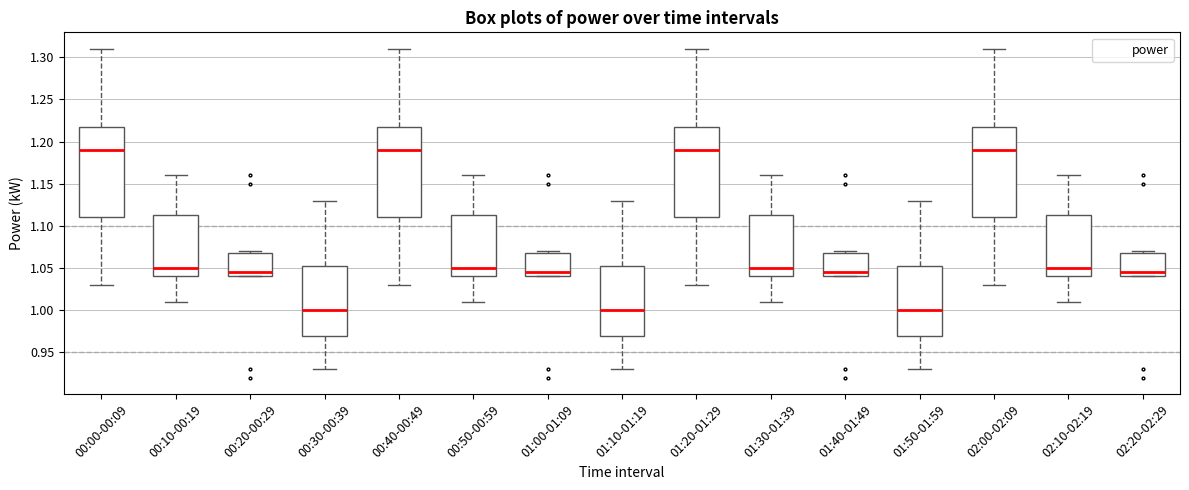

Where does the median line of the box for 01:00-01:09 sit on the y-axis? The values are not printed on the chart, so give them approximately, as read against the axis.

1.045